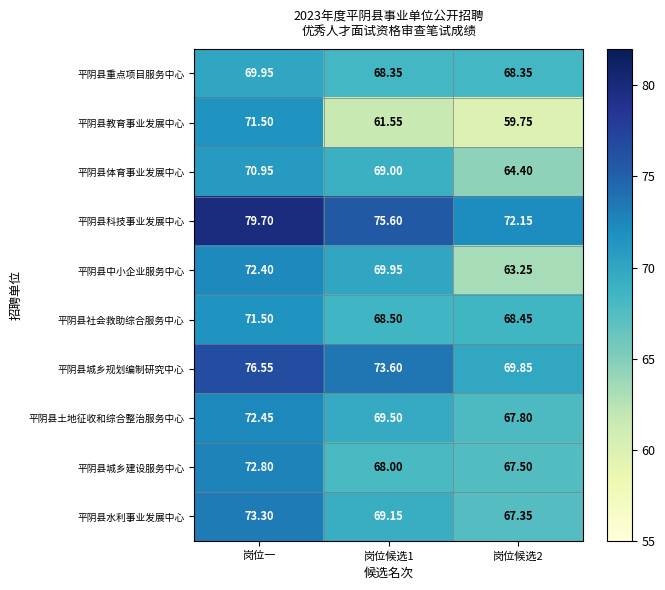

At how many categories does at least one series exceed 77?

1